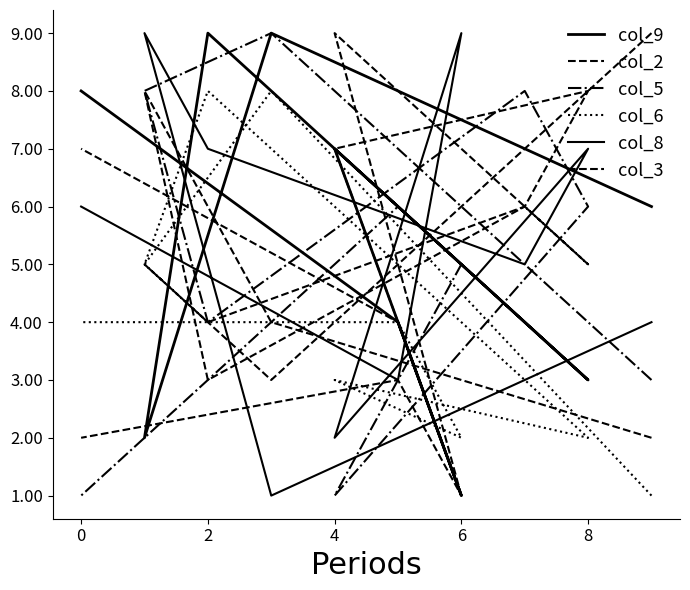

True or false: col_2 has more than 0 interior local peaks.

True